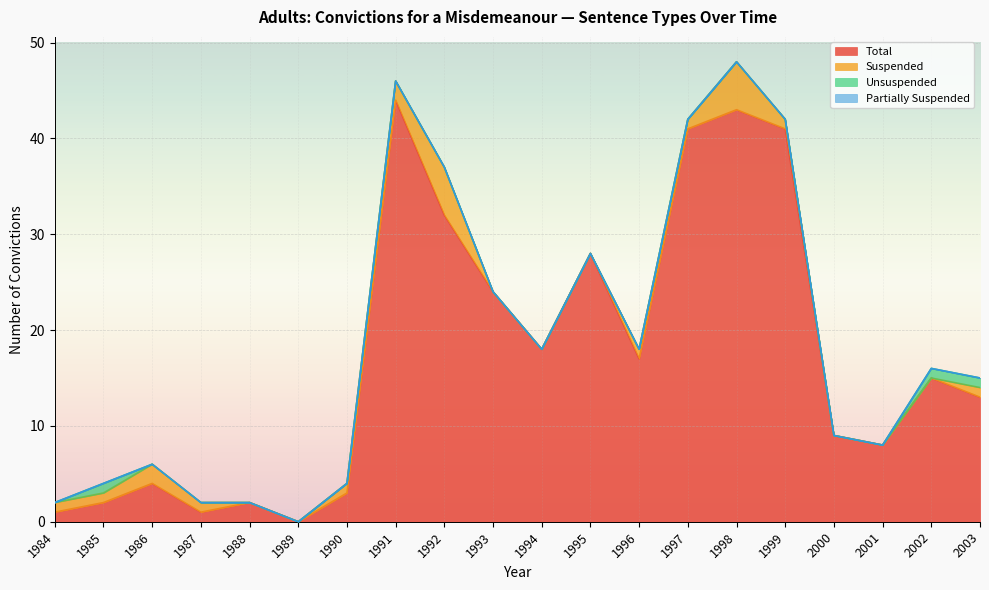

What is the average value of the Total series?

17